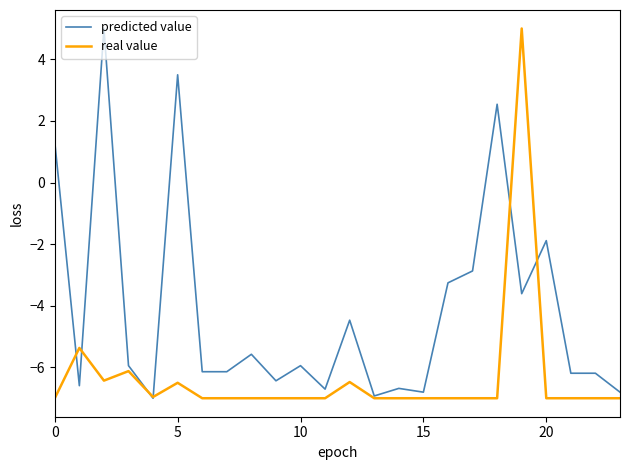

After their last crossing, which series has the higher values: real value or predicted value?

predicted value